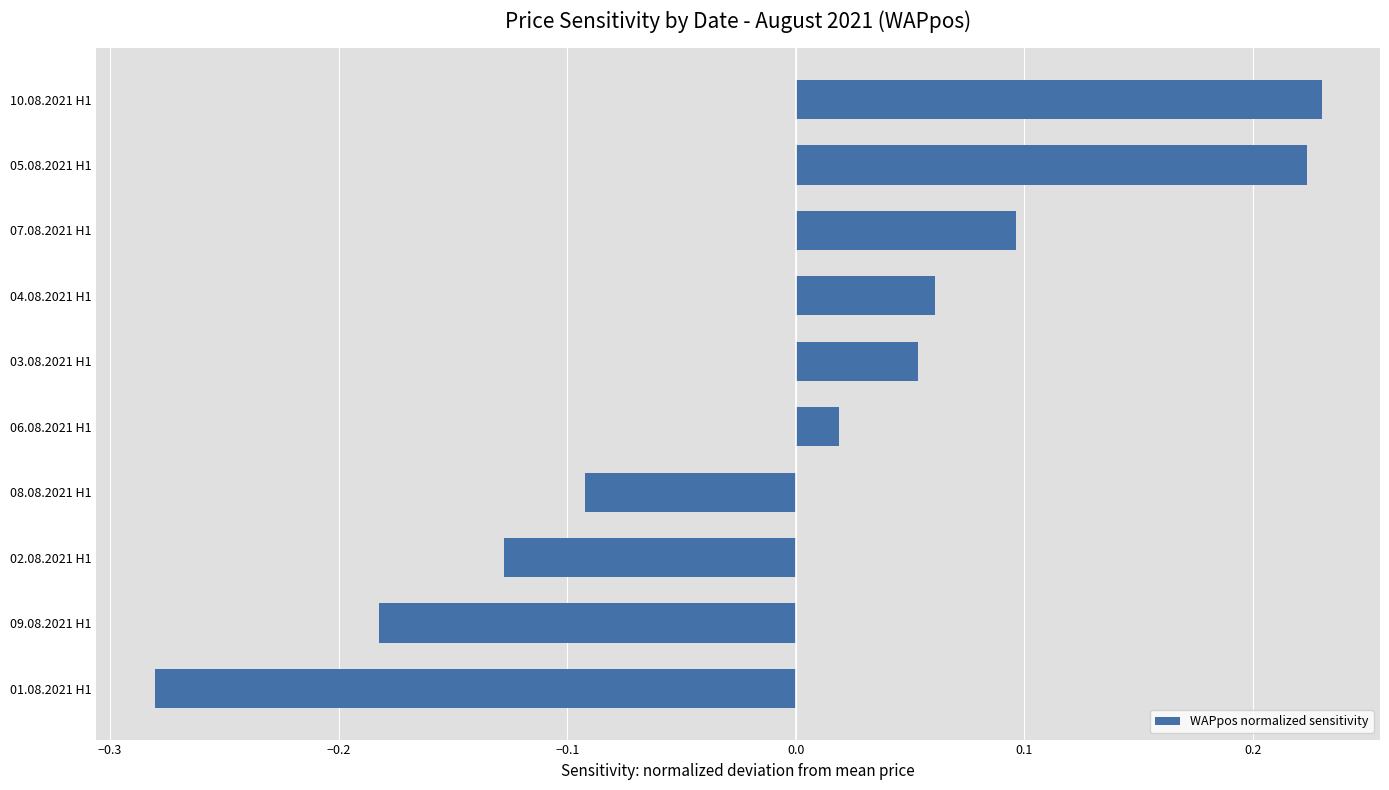

The value at 08.08.2021 H1 is -0.2. True or false?

False